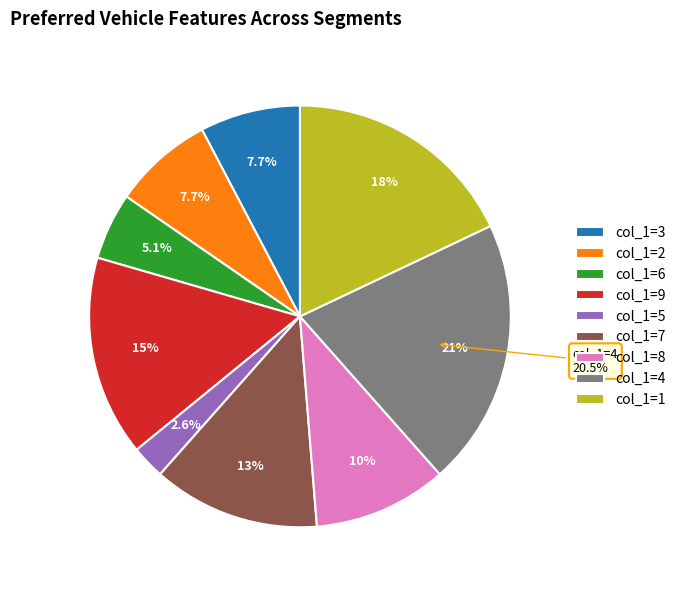

True or false: 6 accounts for 5% of the total.

True